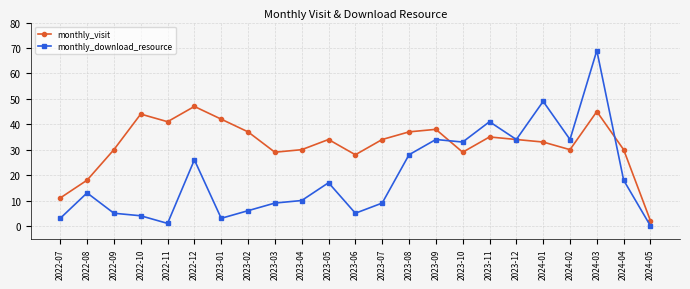

Is the value of monthly_download_resource at 2024-04 greater than the value of monthly_visit at 2023-02?

No